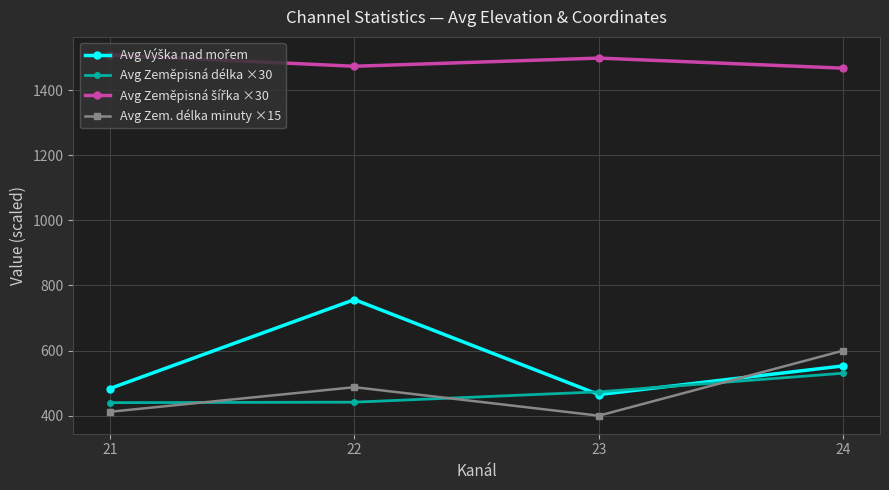

Does the chart have visible grid lines?

Yes